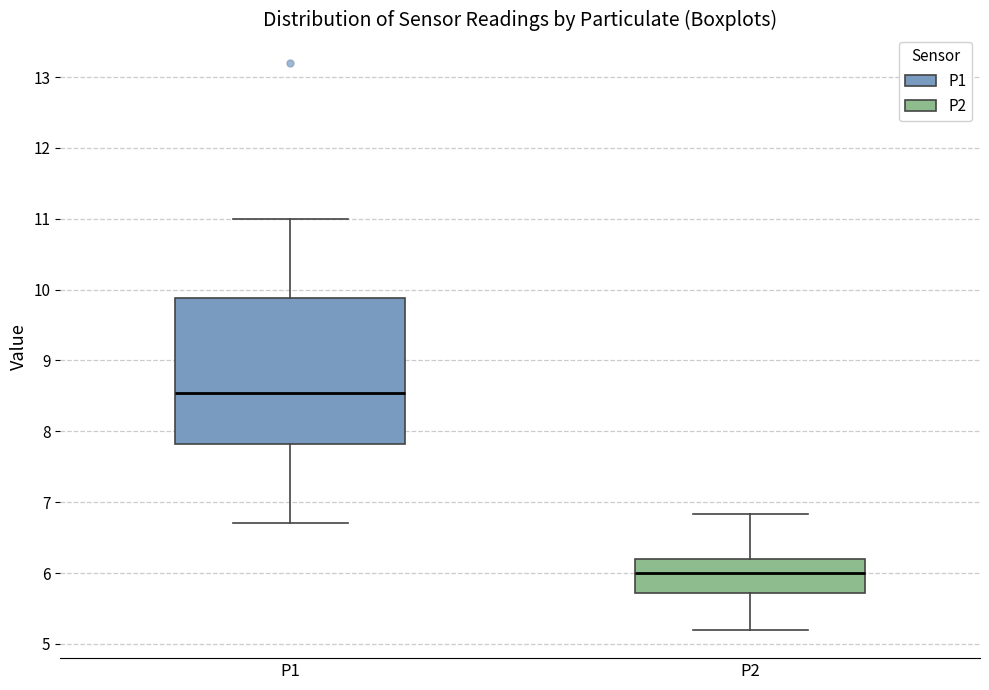

Reading left to right, read every box against the y-axis: the position of its median line, the range the box covers, and the ends of its whiskers. The values are not printed on the chart, so give them approximately, as read against the axis.

P1: median 8.5, box 7.8 to 9.9, whiskers 6.7 to 11.0
P2: median 6.0, box 5.7 to 6.2, whiskers 5.2 to 6.8